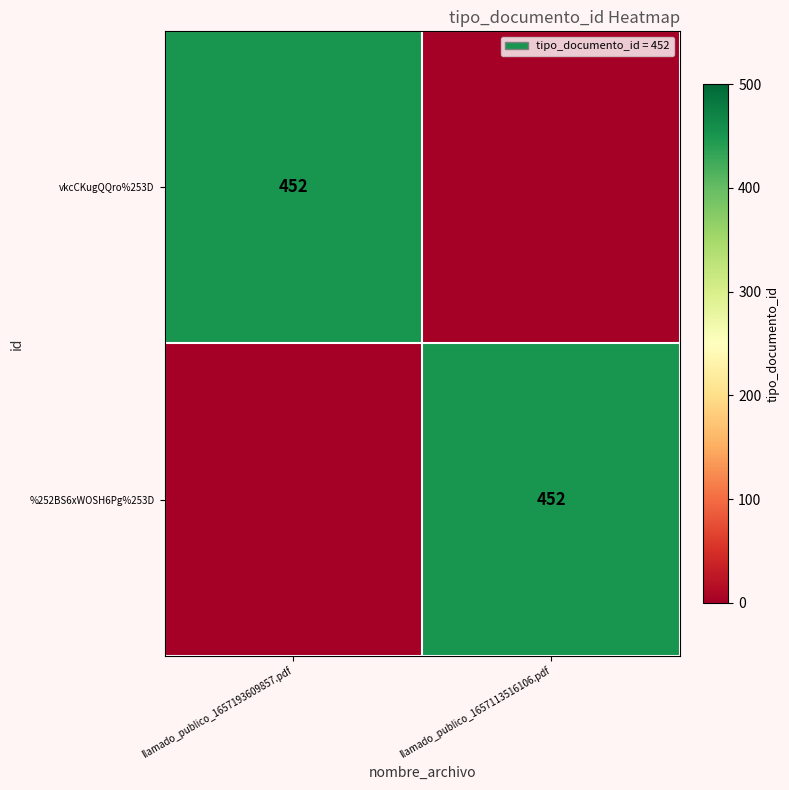

The value of vkcCKugQQro%253D at llamado_publico_1657193609857.pdf is 679. True or false?

False